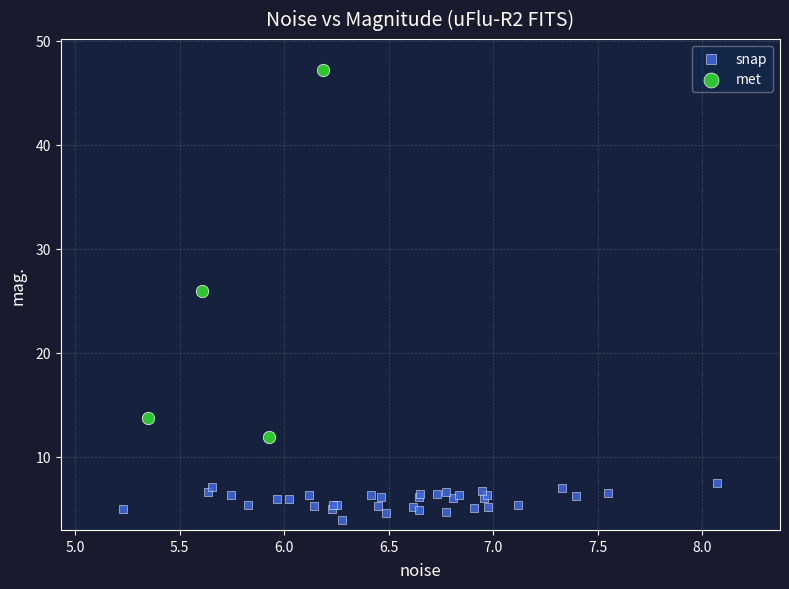

Which series contains the lowest Y value?

snap